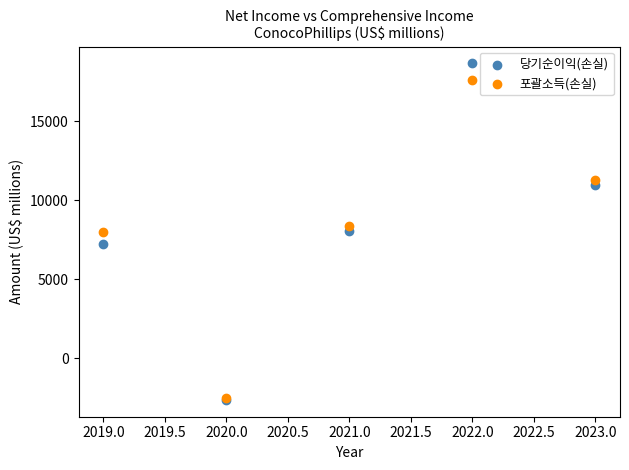

Which series has the largest Y range (max minus min)?

당기순이익(손실)